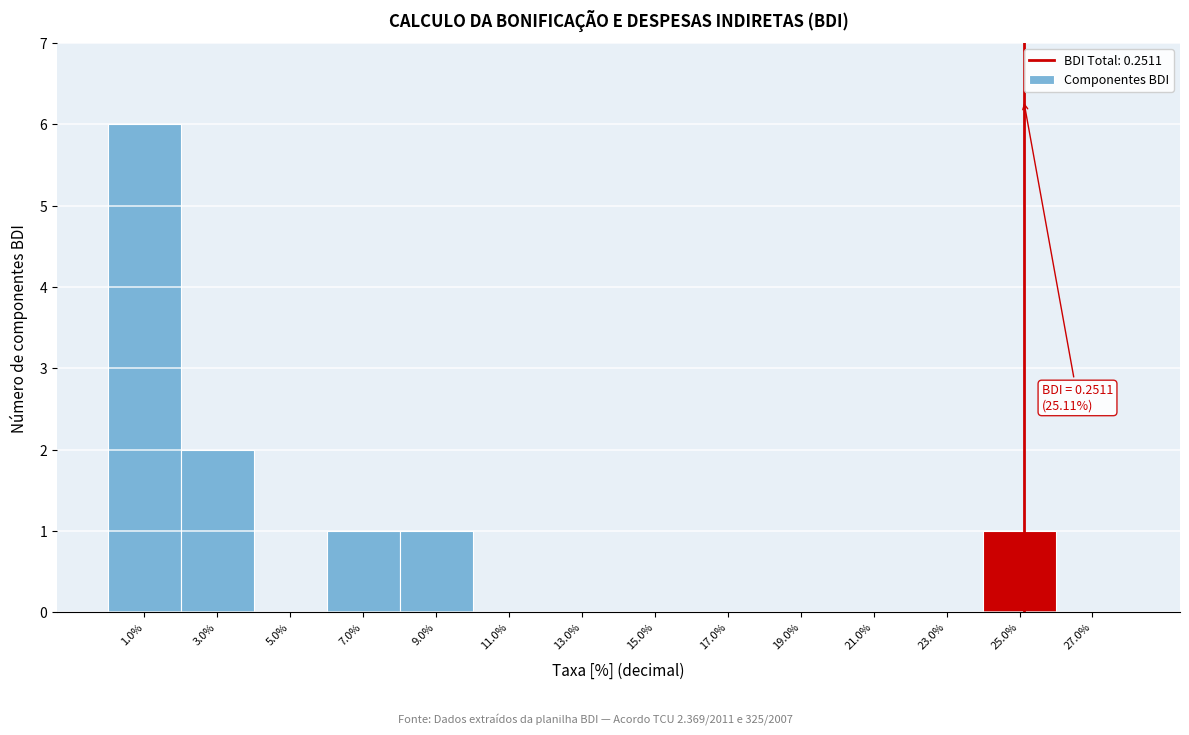

Reading left to right, what are all the values shown in this chart?

1.0%=6	3.0%=2	5.0%=0	7.0%=1	9.0%=1	11.0%=0	13.0%=0	15.0%=0	17.0%=0	19.0%=0	21.0%=0	23.0%=0	25.0%=1	27.0%=0